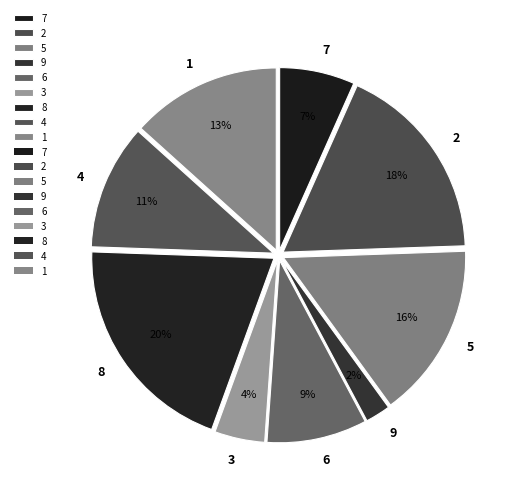

Which category has the biggest portion of the pie?

8